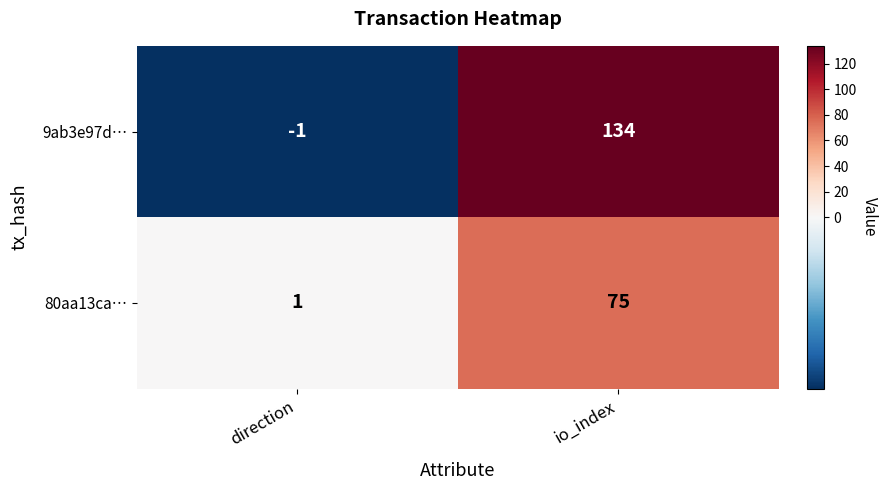

What is the difference between the 80aa13ca… values at direction and io_index?

74